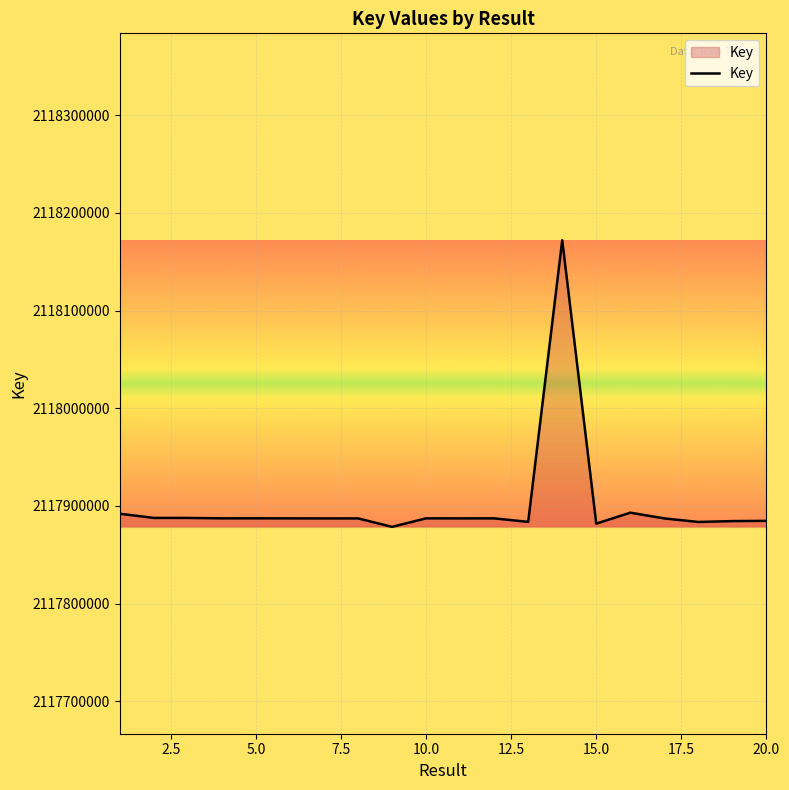

What is the smallest value displayed?

2117878558